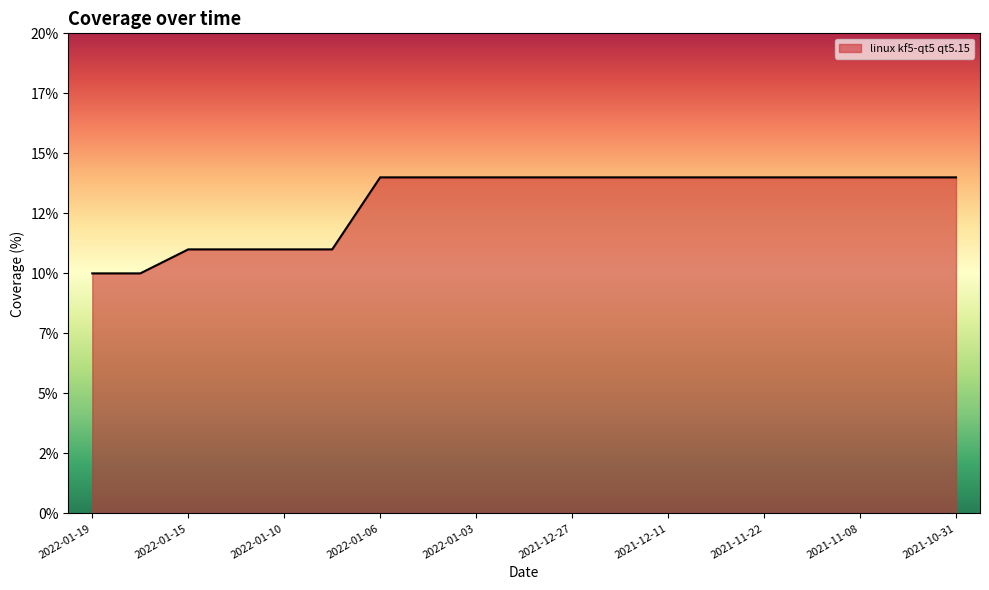

Does the chart have visible grid lines?

No